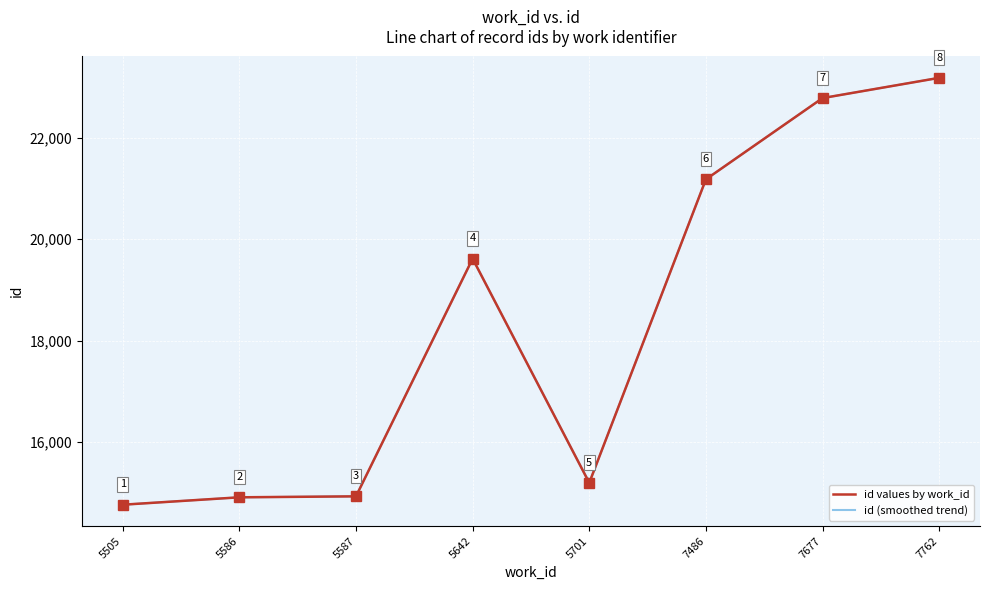

What is the difference between the maximum and minimum values?

8407